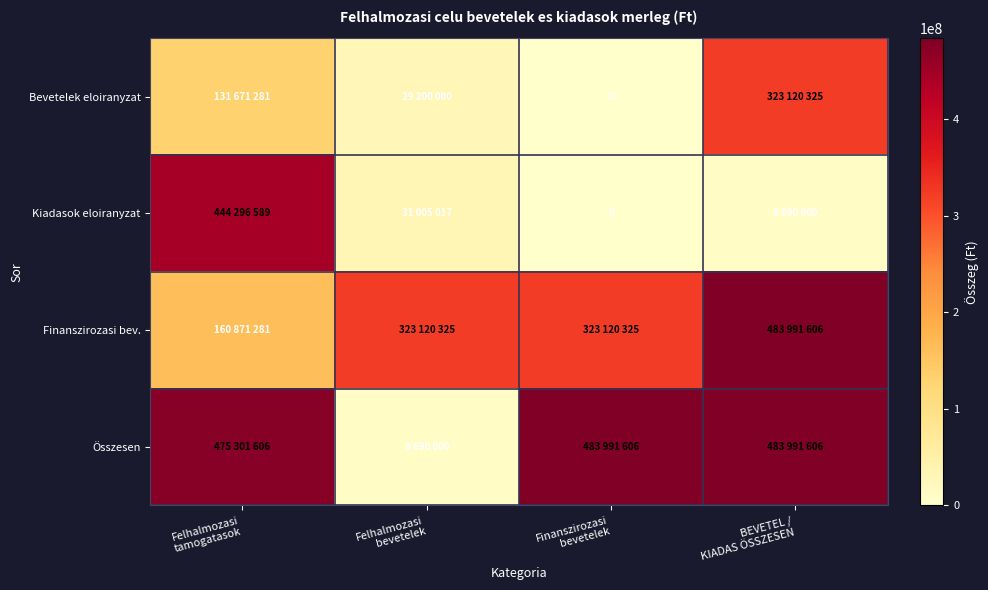

What is the total value across all series at Felhalmozasi
bevetelek?

392015342